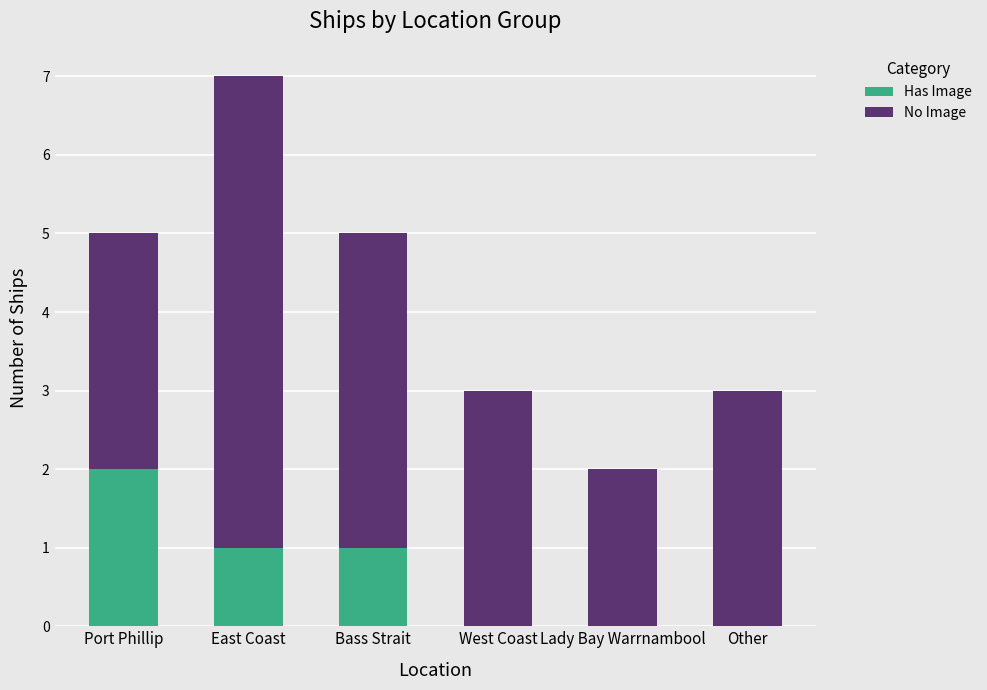

What is the total value across all series at Other?

3